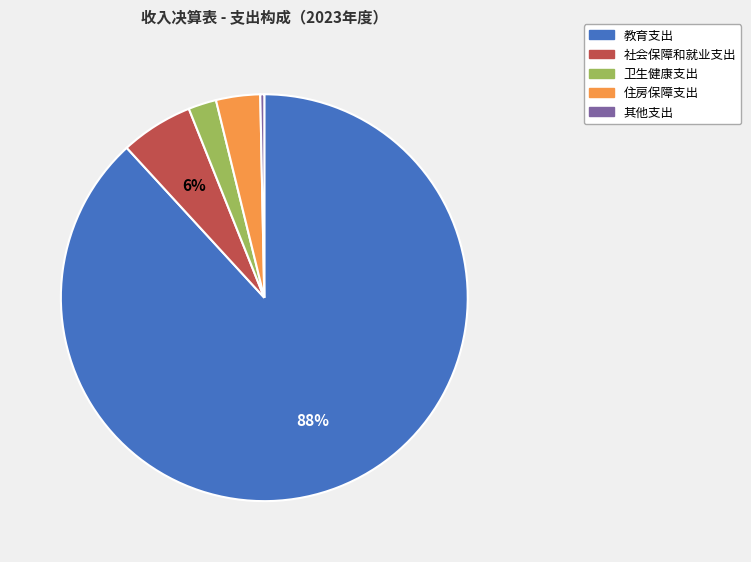

The 其他支出 slice represents 0% of the pie. True or false?

True